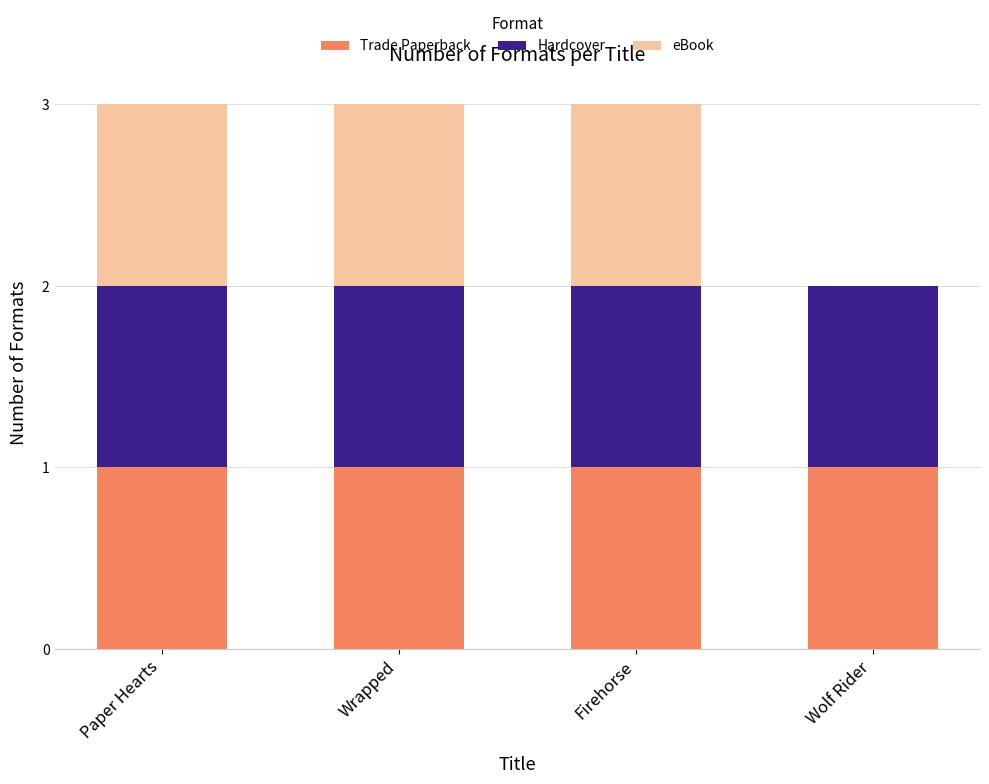

What is the sum of all Trade Paperback values?

4